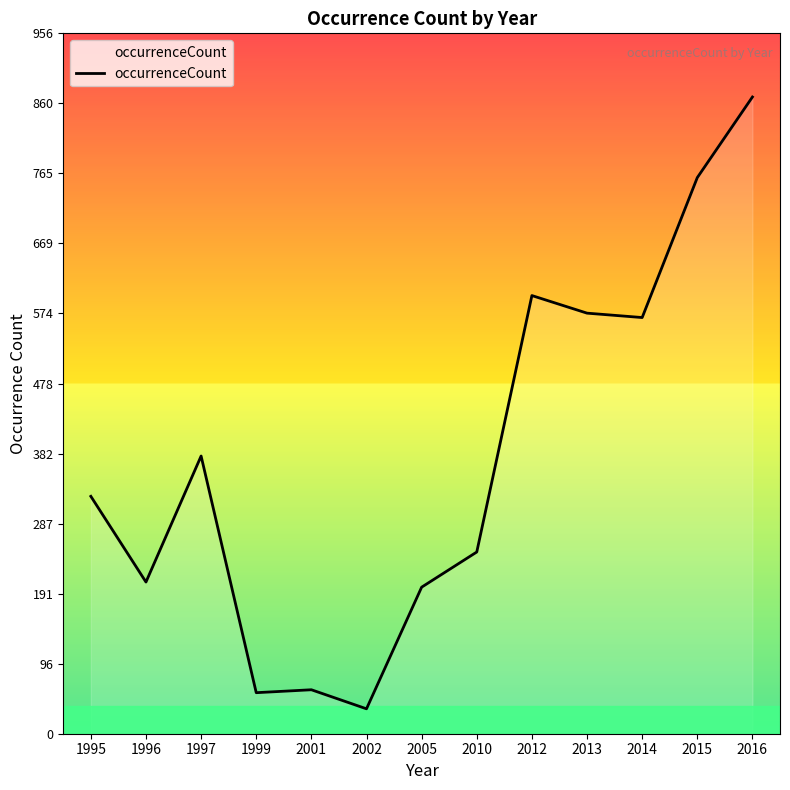

What is the greatest value displayed?

869